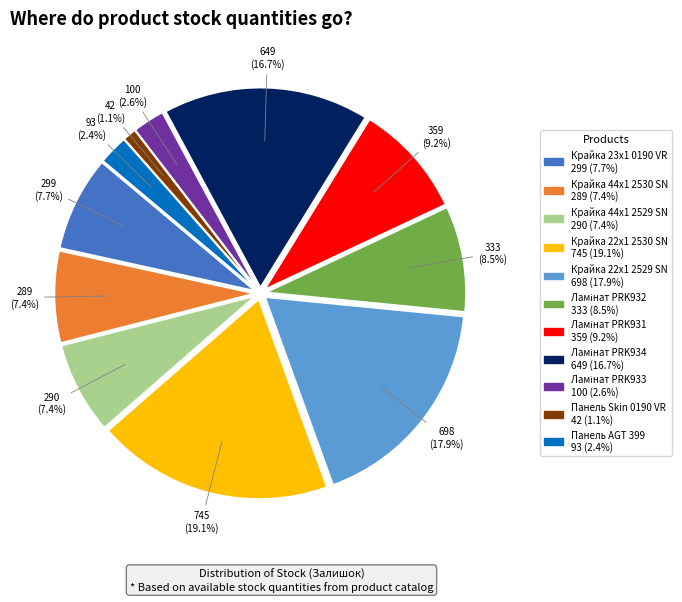

Which slice is the smallest?

Панель Skin 0190 VR